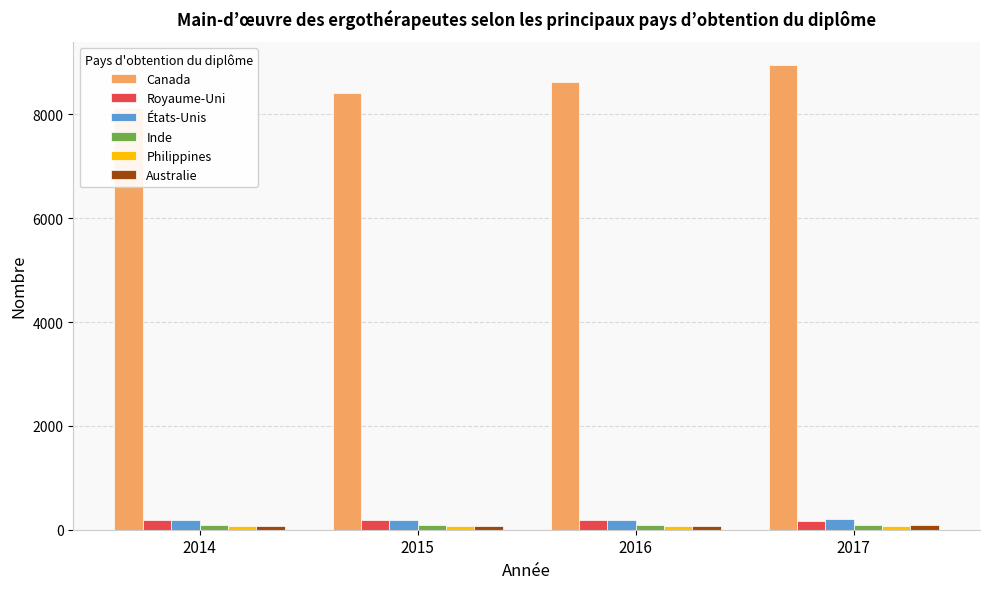

What is the average value of the Philippines series?

78